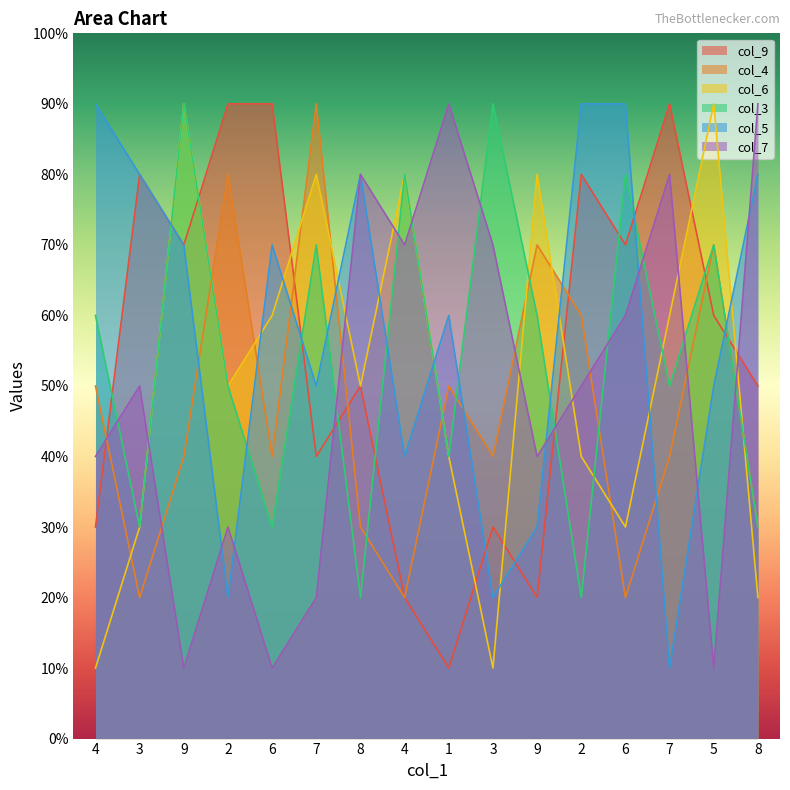

Which series has the largest range (max minus min)?

col_9